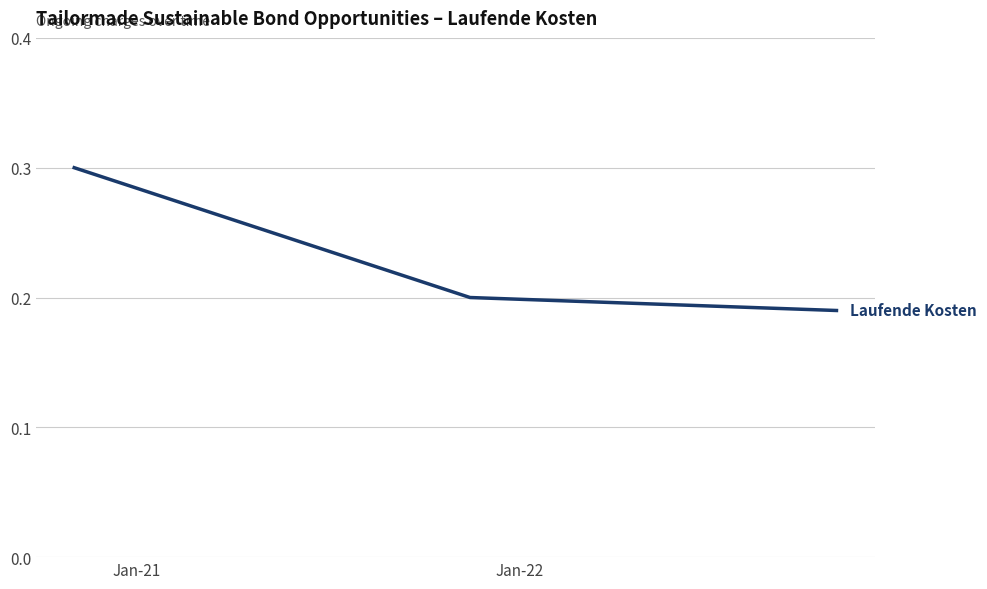

What is the maximum value shown in the chart?

0.3